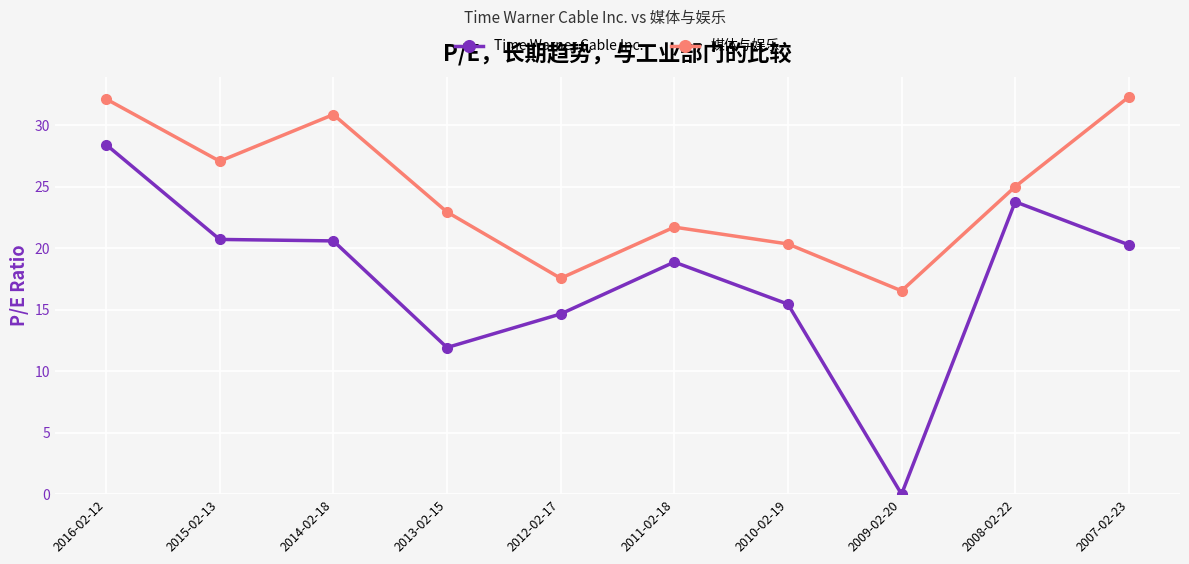

At which category is the sum across all series the highest?

2016-02-12